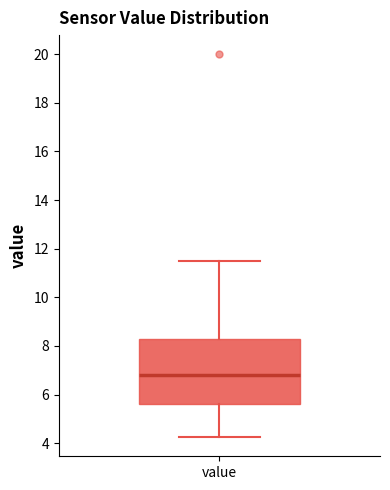

Transcribe this box plot: give where the median line is, the range the box spans, and where the two whiskers end, as read against the y-axis. The values are not printed on the chart, so give them approximately, as read against the axis.

median 6.8, box 5.6 to 8.2, whiskers 4.2 to 11.4